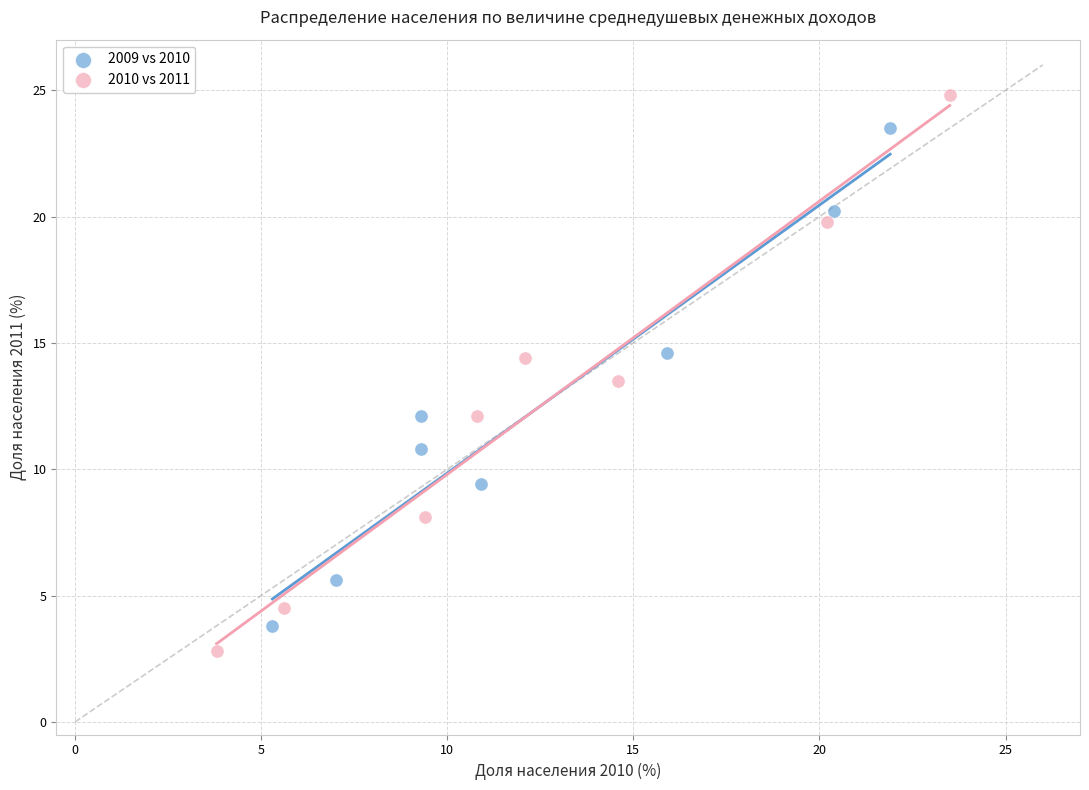

Which series contains the highest Y value?

2010 vs 2011